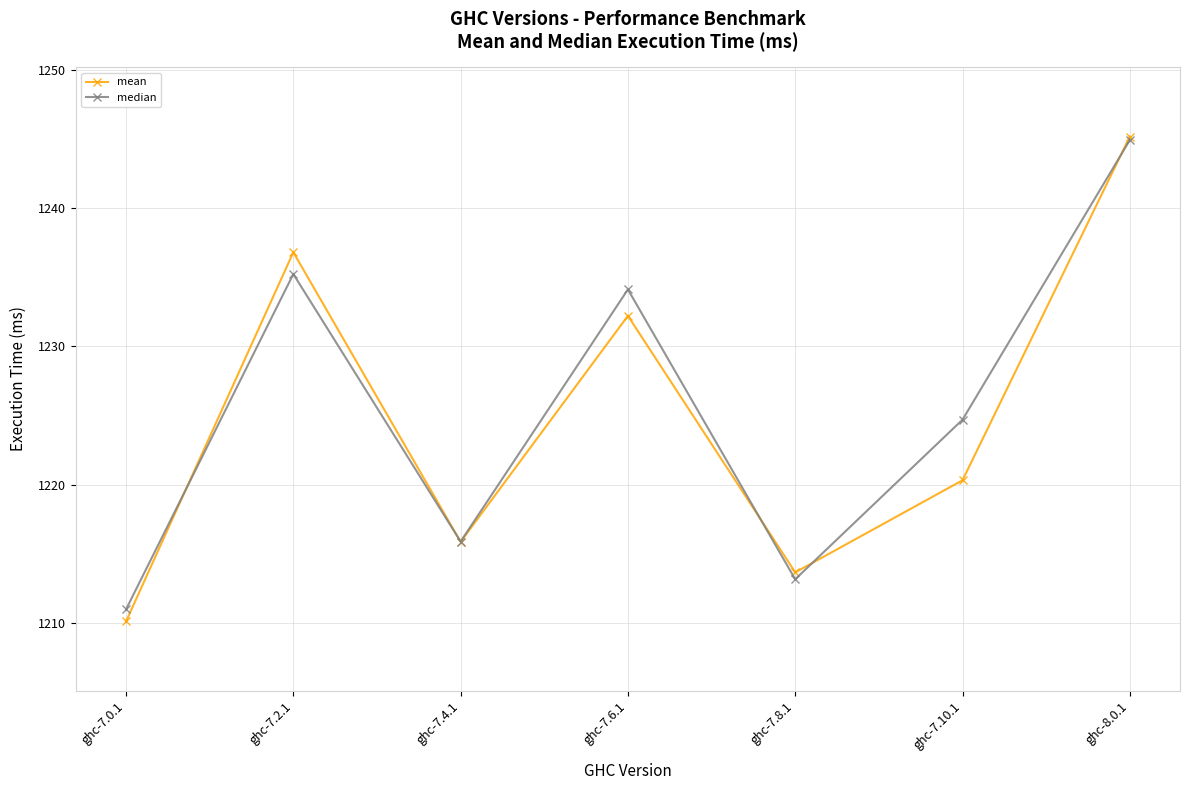

True or false: median has a value of 1215.9 at ghc-7.4.1.

True